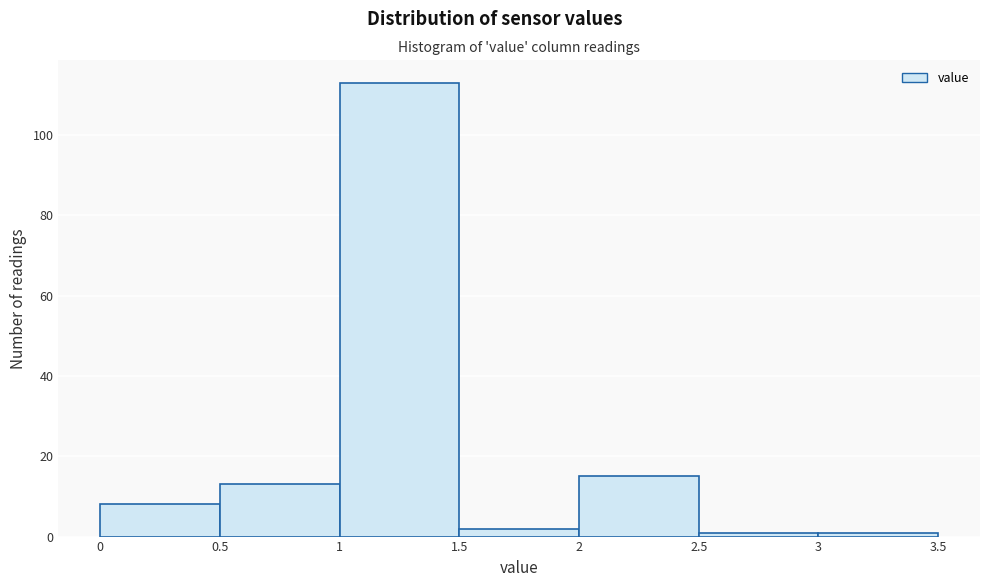

Reading left to right, list every bar in this chart as the range it spans on the x-axis followed by its height. The values are not printed on the chart, so give them approximately, as read against the axis.

0 to 0.5: 8
0.5 to 1: 14
1 to 1.5: 114
1.5 to 2: 2
2 to 2.5: 16
2.5 to 3: under 2
3 to 3.5: under 2